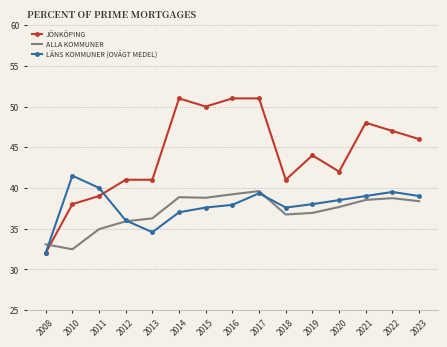

Which series ends up on top after the final intersection of JÖNKÖPING and ALLA KOMMUNER?

JÖNKÖPING